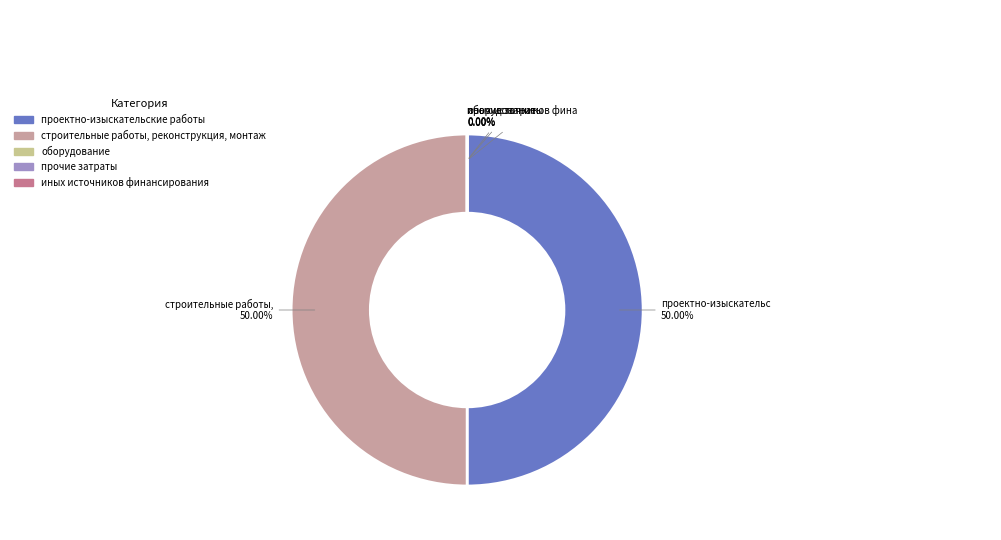

What is the smallest slice in the pie chart?

оборудование